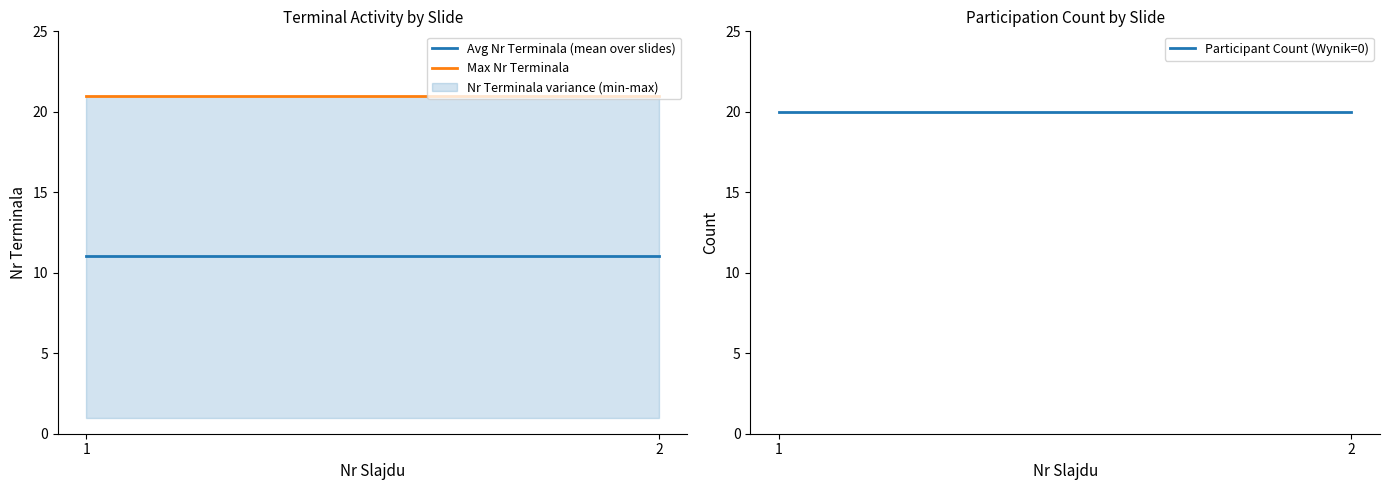

What is the sum of all Avg Nr Terminala (mean over slides) values?

22.1